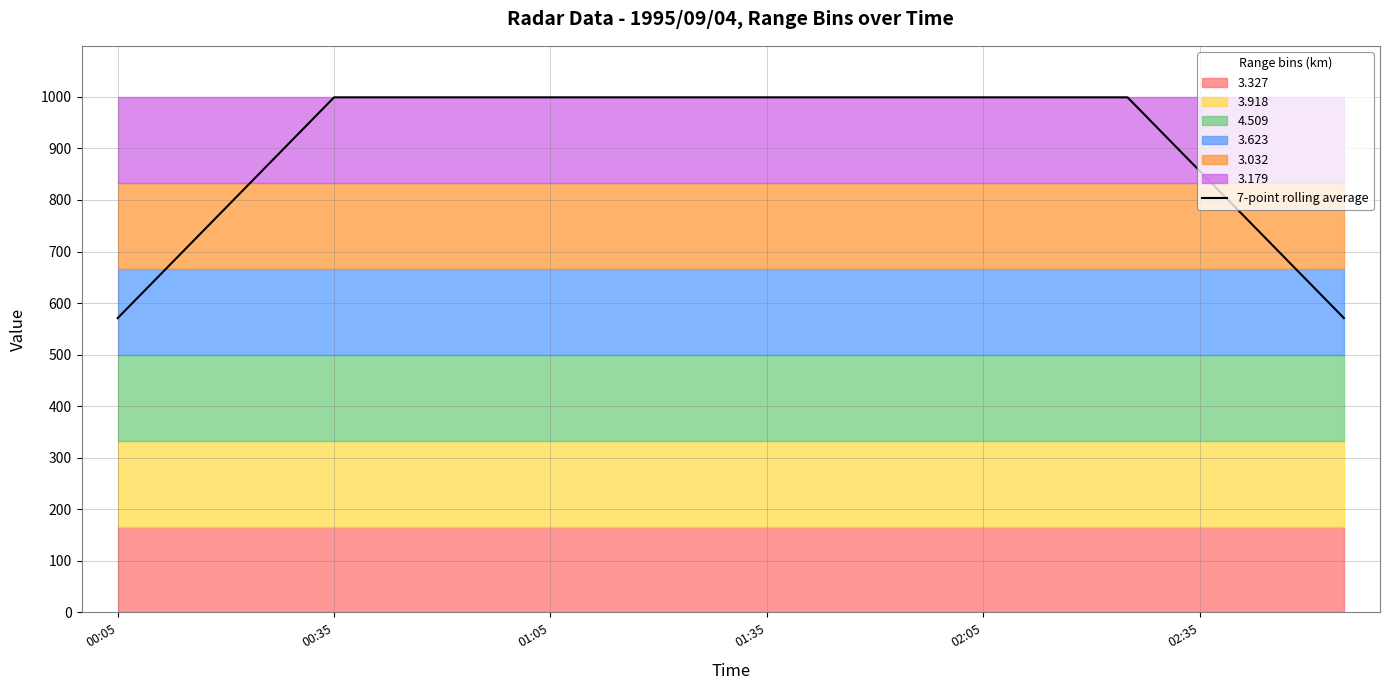

What is the maximum value for 7-point rolling average?

999.0